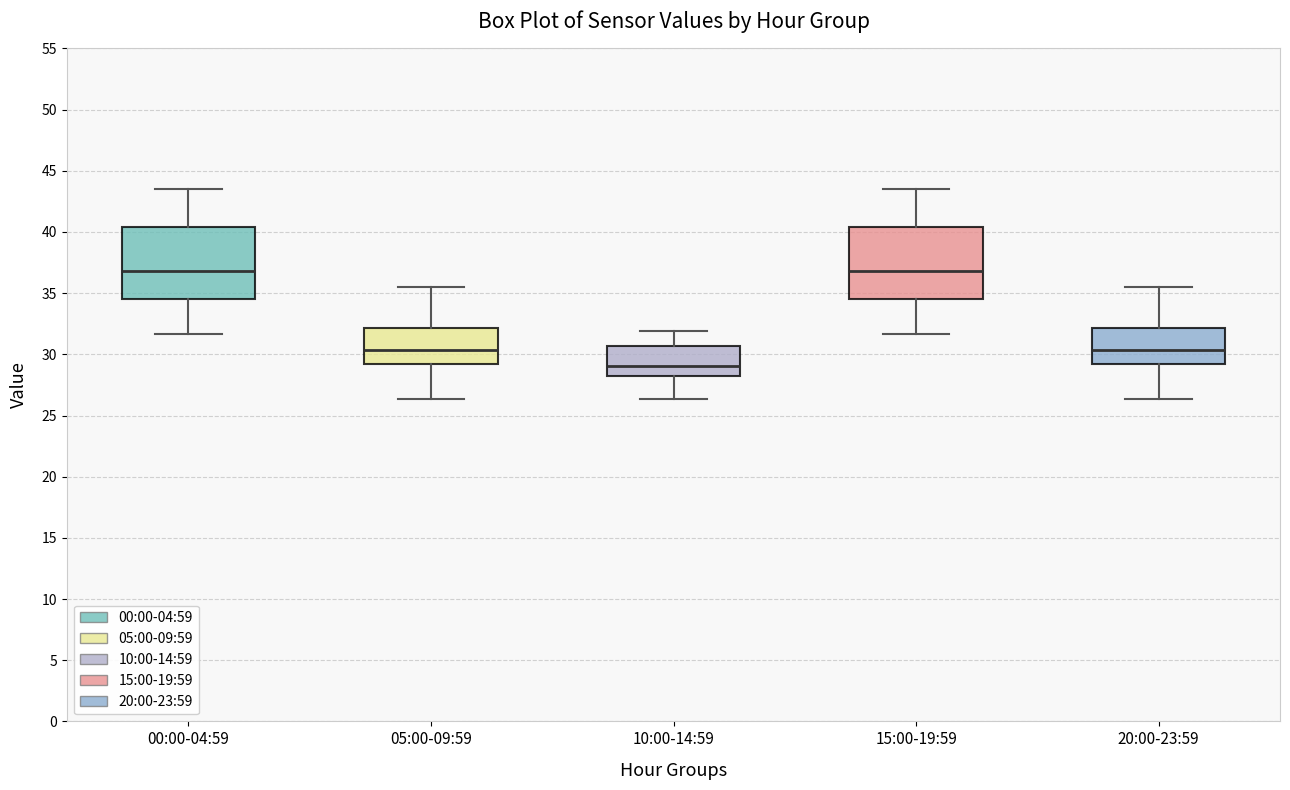

Reading left to right, transcribe this box plot: for each box, give where its median line is, the range the box spans, and where its two whiskers end, as read against the y-axis. The values are not printed on the chart, so give them approximately, as read against the axis.

00:00-04:59: median 37.0, box 34.5 to 40.5, whiskers 31.5 to 43.5
05:00-09:59: median 30.5, box 29.0 to 32.0, whiskers 26.5 to 35.5
10:00-14:59: median 29.0, box 28.5 to 30.5, whiskers 26.5 to 32.0
15:00-19:59: median 37.0, box 34.5 to 40.5, whiskers 31.5 to 43.5
20:00-23:59: median 30.5, box 29.0 to 32.0, whiskers 26.5 to 35.5